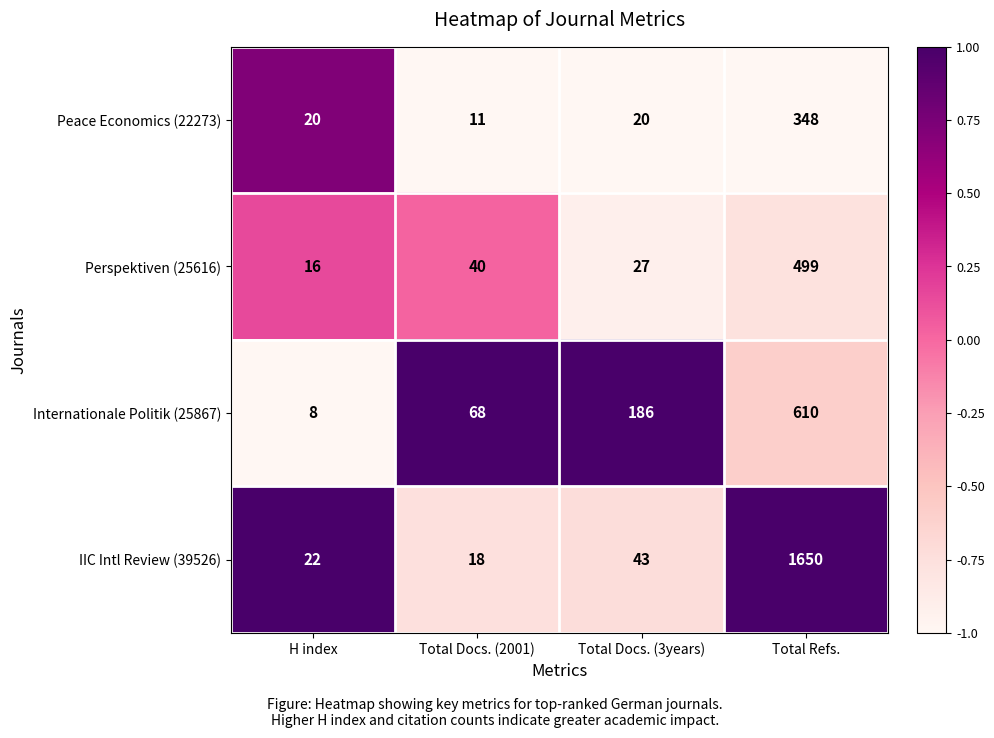

What is the difference between the maximum and minimum values in the Perspektiven (25616) series?

483